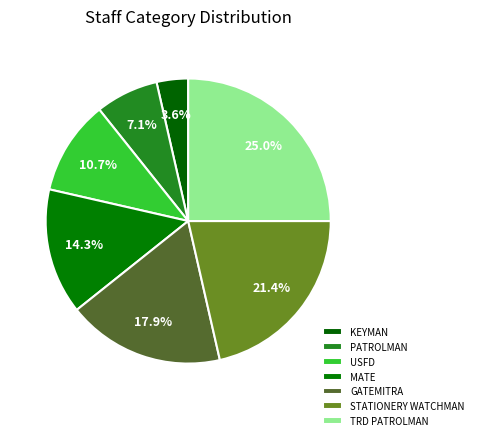

How many slices are in this pie chart?

7